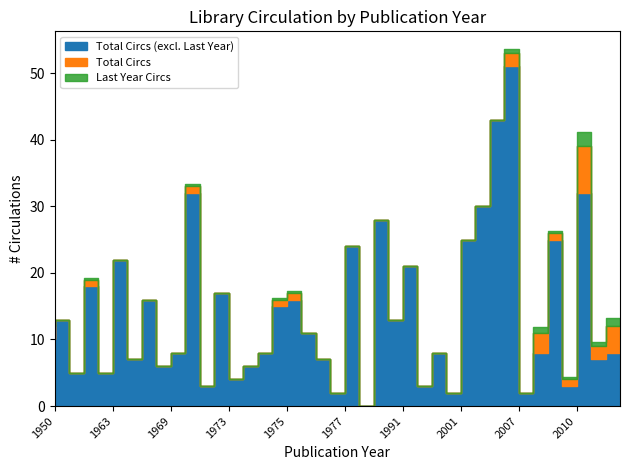

Between 1977 and 1973, which is larger?

1977